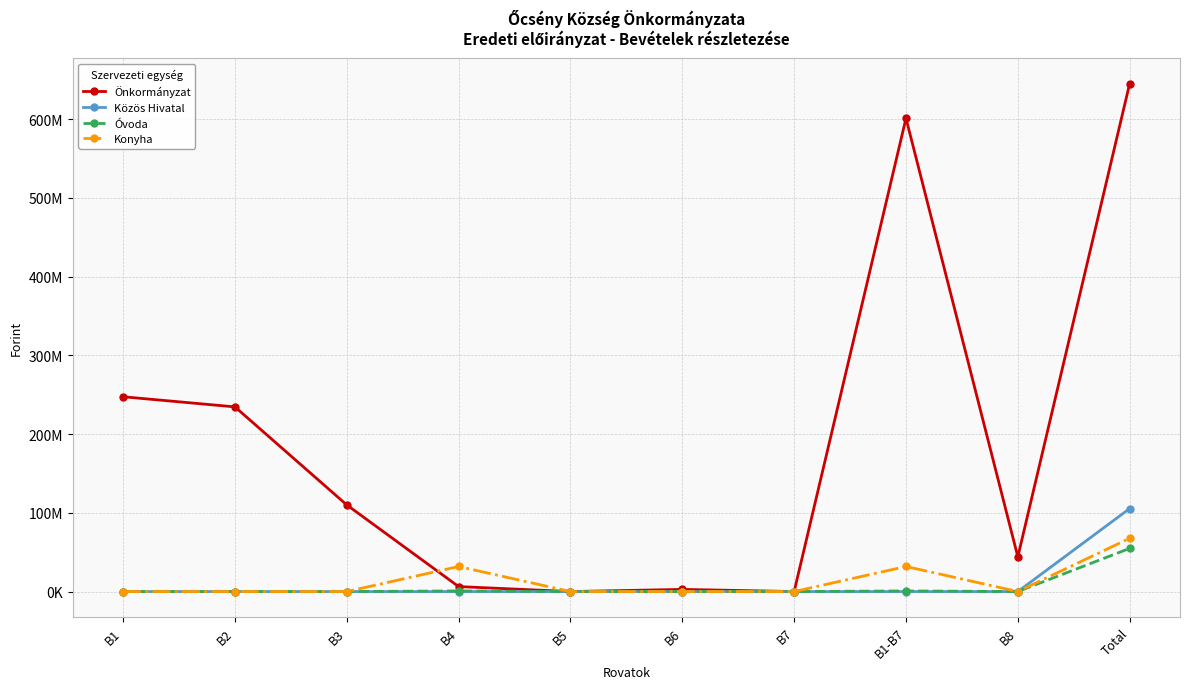

What are all the series names shown in the legend?

Önkormányzat, Közös Hivatal, Óvoda, Konyha